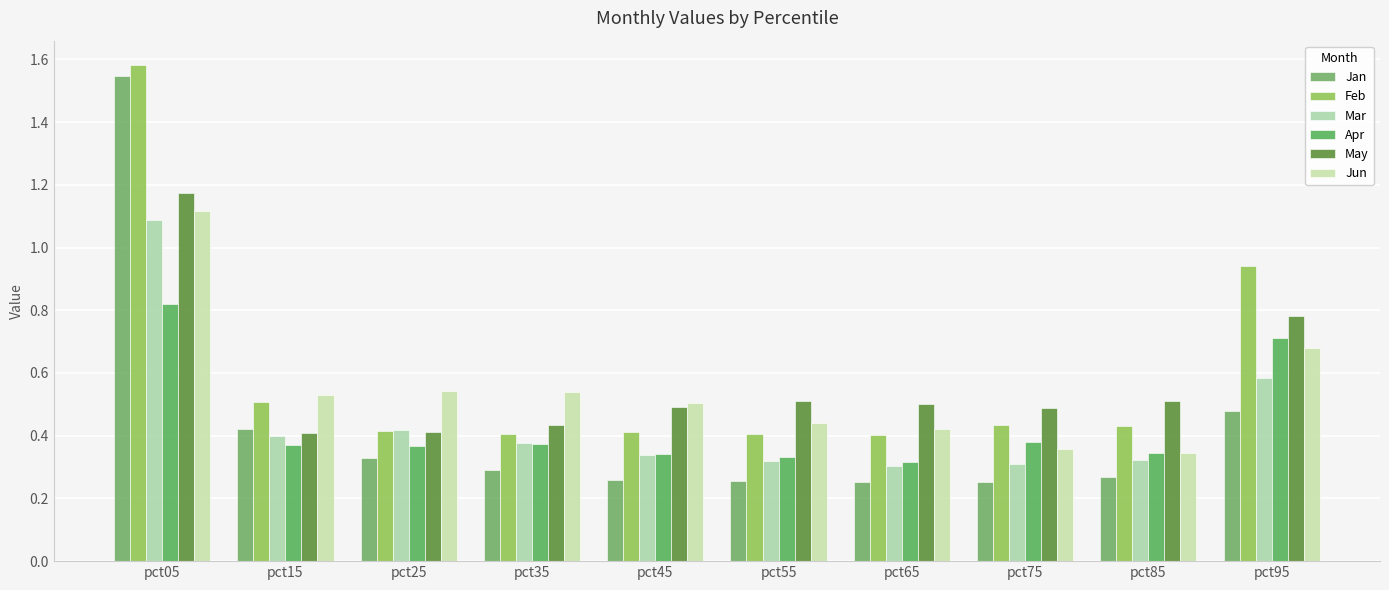

Which series has the largest total across all categories?

Feb